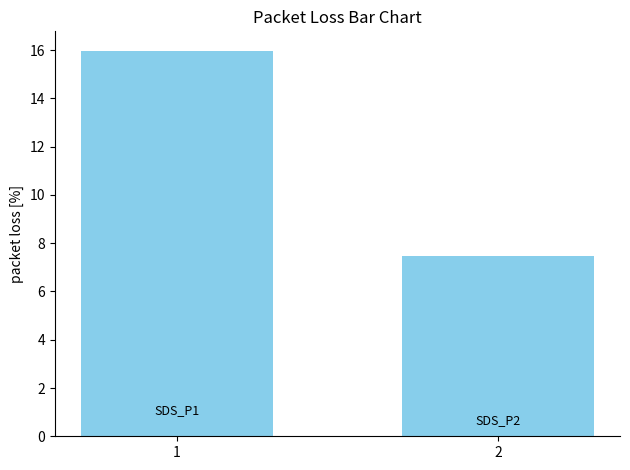

Rank the categories by value from highest to lowest.

1, 2